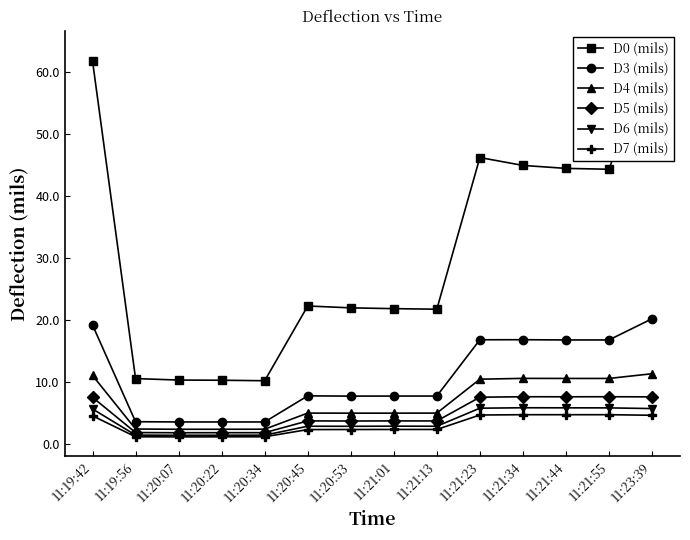

Reading right to left, list all the values displayed in this chart.

D0 (mils): 11:23:39=63.6	11:21:55=44.4	11:21:44=44.5	11:21:34=45.0	11:21:23=46.2	11:21:13=21.8	11:21:01=21.9	11:20:53=22.0	11:20:45=22.3	11:20:34=10.2	11:20:22=10.3	11:20:07=10.3	11:19:56=10.6	11:19:42=61.8
D3 (mils): 11:23:39=20.2	11:21:55=16.8	11:21:44=16.8	11:21:34=16.9	11:21:23=16.8	11:21:13=7.8	11:21:01=7.8	11:20:53=7.8	11:20:45=7.8	11:20:34=3.6	11:20:22=3.6	11:20:07=3.6	11:19:56=3.6	11:19:42=19.2
D4 (mils): 11:23:39=11.4	11:21:55=10.6	11:21:44=10.6	11:21:34=10.6	11:21:23=10.5	11:21:13=5.0	11:21:01=5.0	11:20:53=5.0	11:20:45=5.0	11:20:34=2.4	11:20:22=2.4	11:20:07=2.4	11:19:56=2.4	11:19:42=11.1
D5 (mils): 11:23:39=7.6	11:21:55=7.7	11:21:44=7.6	11:21:34=7.7	11:21:23=7.6	11:21:13=3.7	11:21:01=3.8	11:20:53=3.7	11:20:45=3.8	11:20:34=1.9	11:20:22=1.9	11:20:07=1.8	11:19:56=1.9	11:19:42=7.6
D6 (mils): 11:23:39=5.7	11:21:55=5.8	11:21:44=5.9	11:21:34=5.9	11:21:23=5.8	11:21:13=2.9	11:21:01=2.9	11:20:53=2.9	11:20:45=2.9	11:20:34=1.4	11:20:22=1.4	11:20:07=1.4	11:19:56=1.5	11:19:42=5.7
D7 (mils): 11:23:39=4.7	11:21:55=4.8	11:21:44=4.8	11:21:34=4.8	11:21:23=4.7	11:21:13=2.4	11:21:01=2.4	11:20:53=2.4	11:20:45=2.4	11:20:34=1.2	11:20:22=1.2	11:20:07=1.2	11:19:56=1.2	11:19:42=4.6